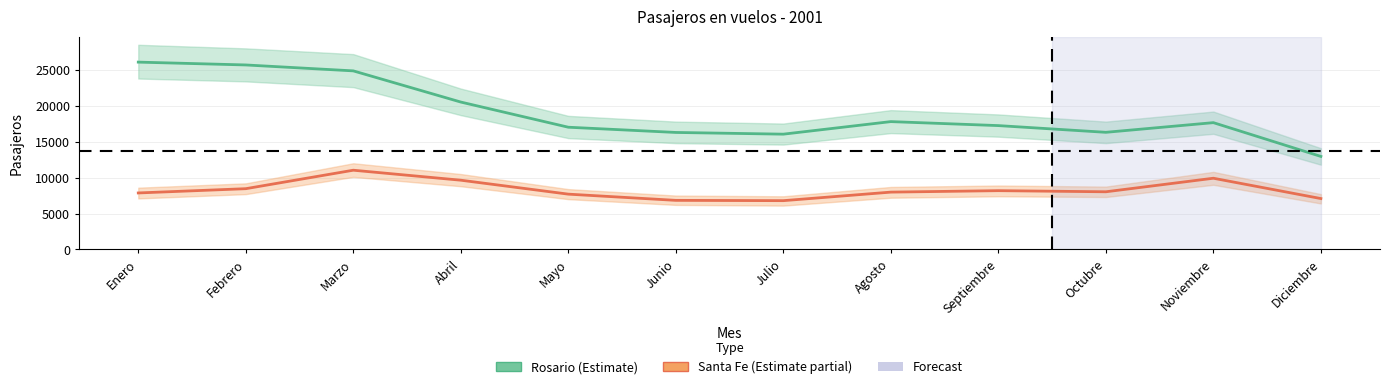

List the series in order of their peak value, highest first.

Rosario, Santa Fe